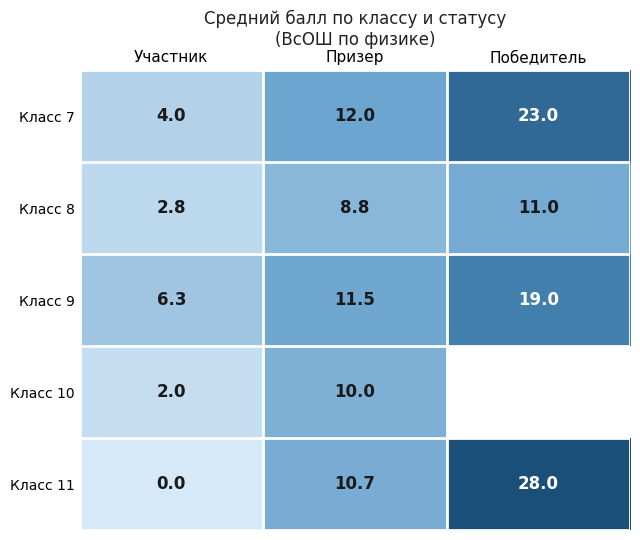

Is it true that Класс 8 equals 11.0 at Победитель?

True